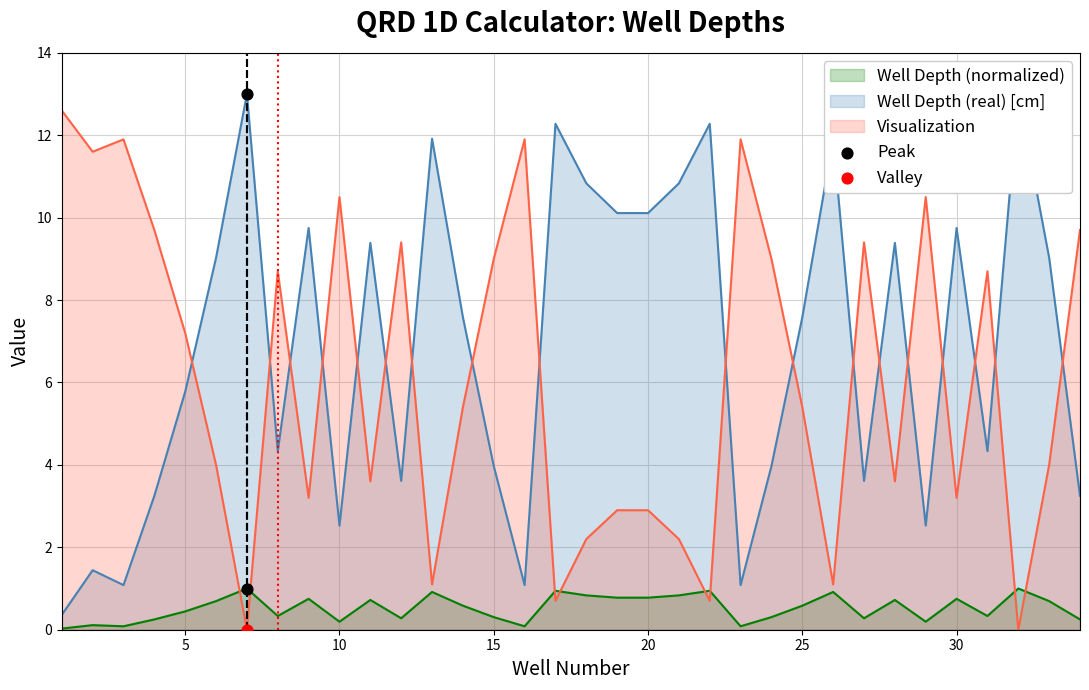

What is the highest value of the Well Depth (normalized) series?

1.0